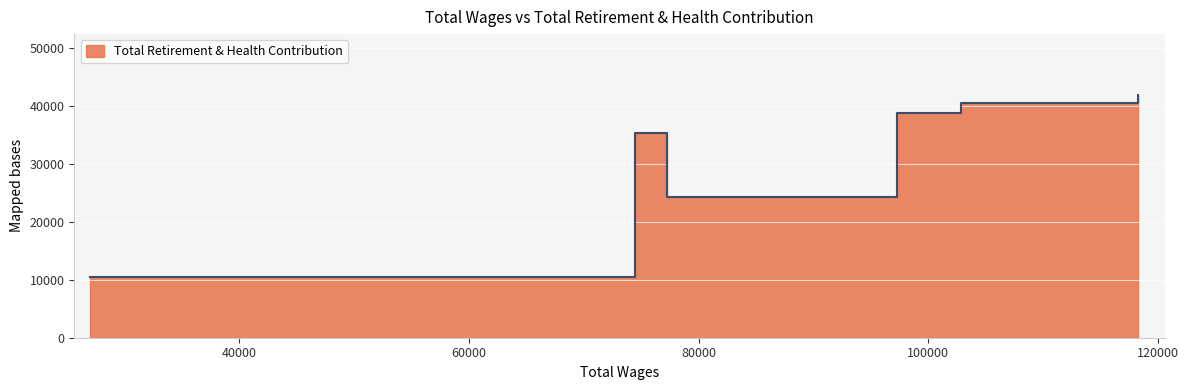

What is the difference between the maximum and second lowest values?

17701